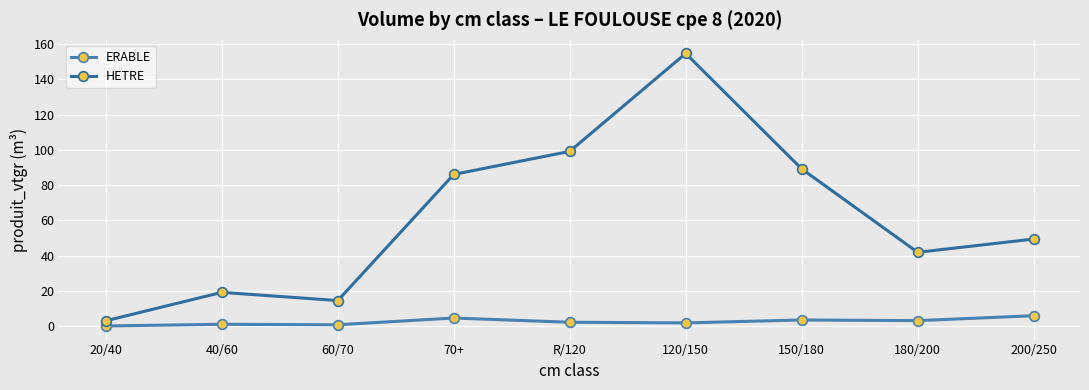

Where is HETRE nearest to the value 78?

70+